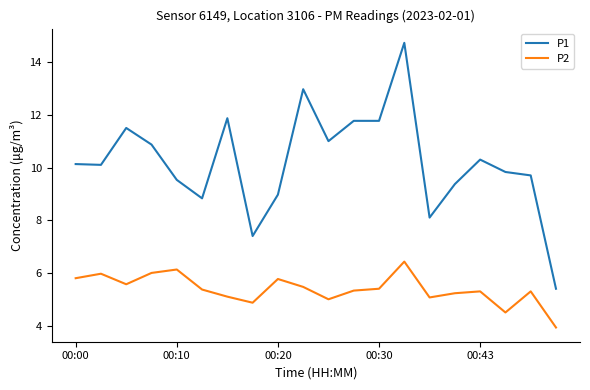

Rank the series by their maximum value, from highest to lowest.

P1, P2